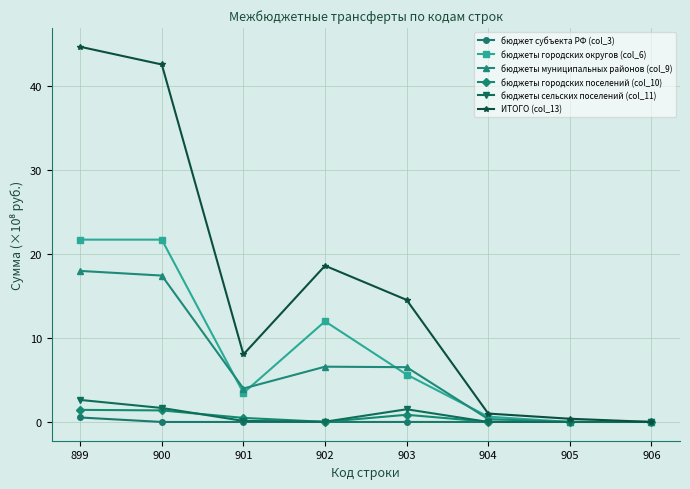

True or false: бюджеты муниципальных районов (col_9) has more than 2 interior local peaks.

False